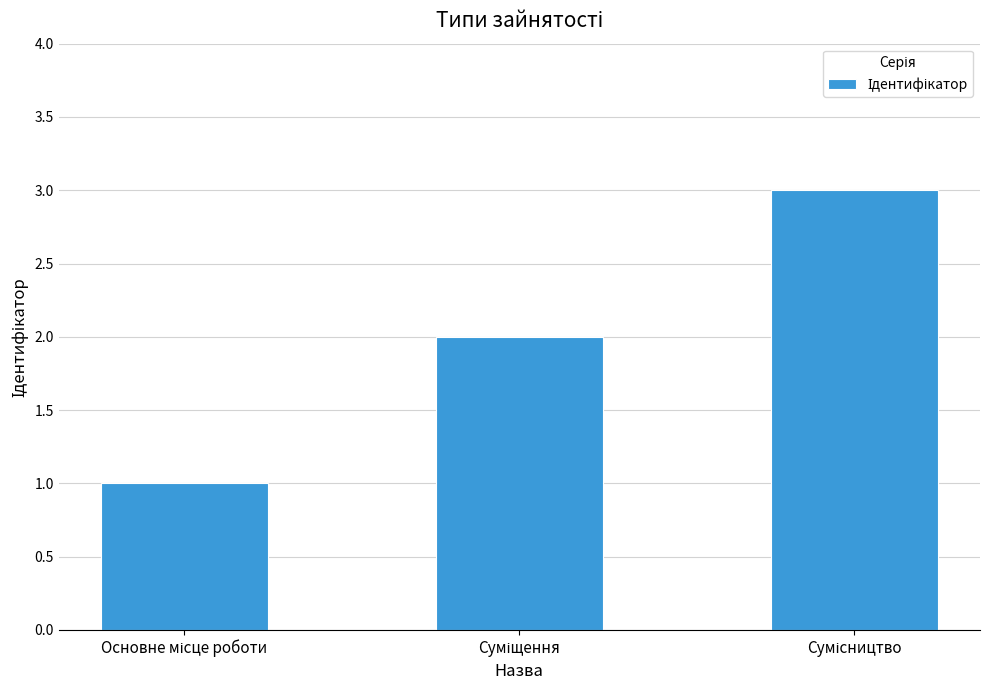

What is the greatest value displayed?

3